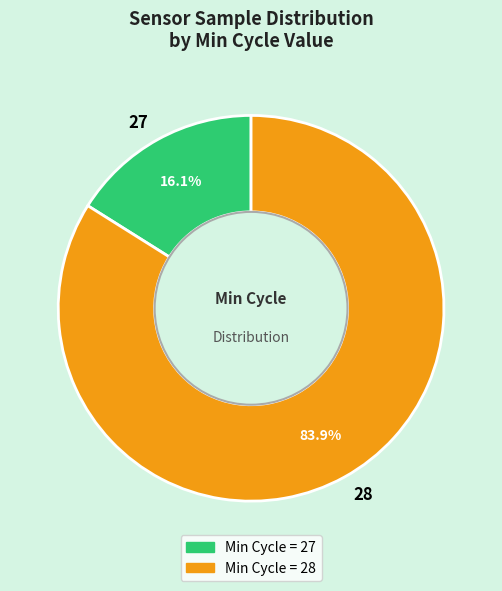

Does any single category account for the majority?

Yes